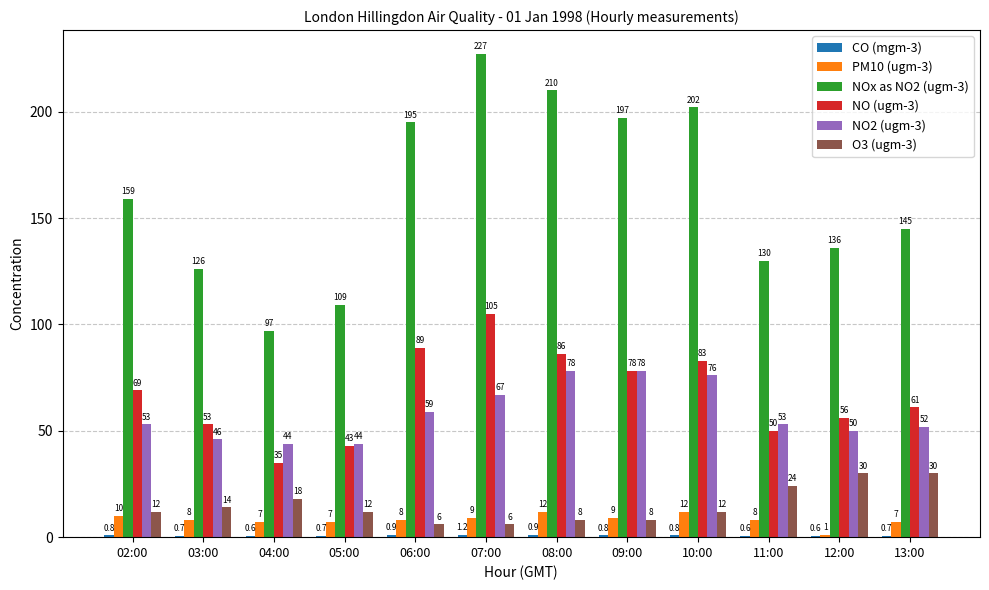

Between 05:00 and 11:00, which series saw the biggest shift?

NOx as NO2 (ugm-3)